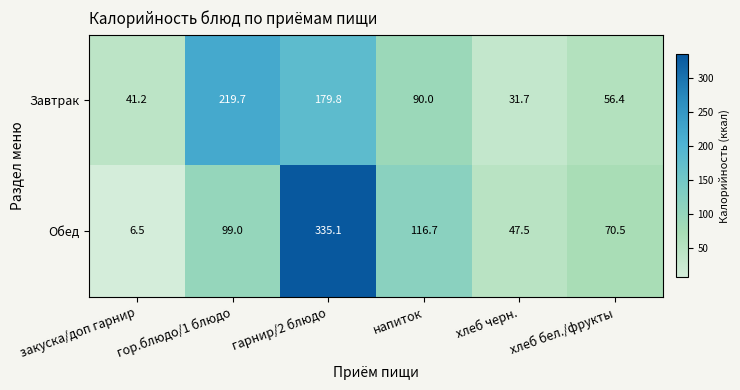

Is it true that Завтрак equals 179.8 at гарнир/2 блюдо?

True